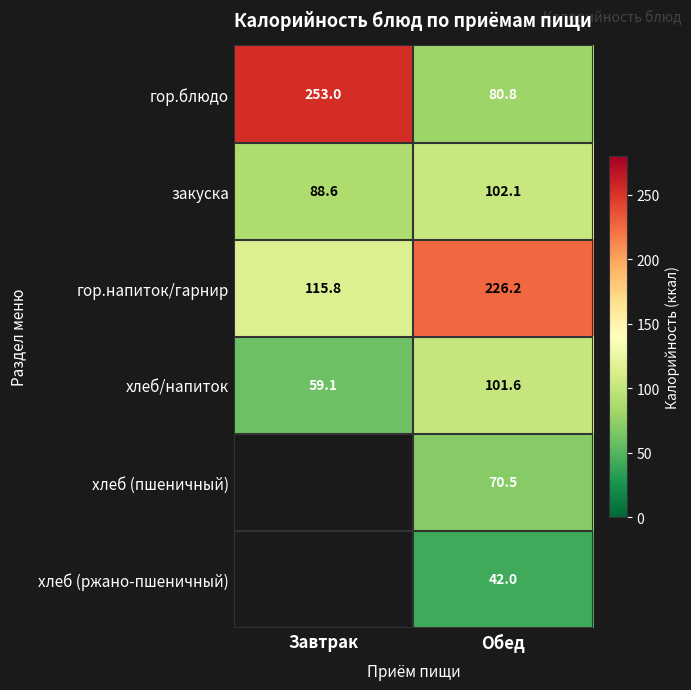

Count the number of categories in the chart.

2